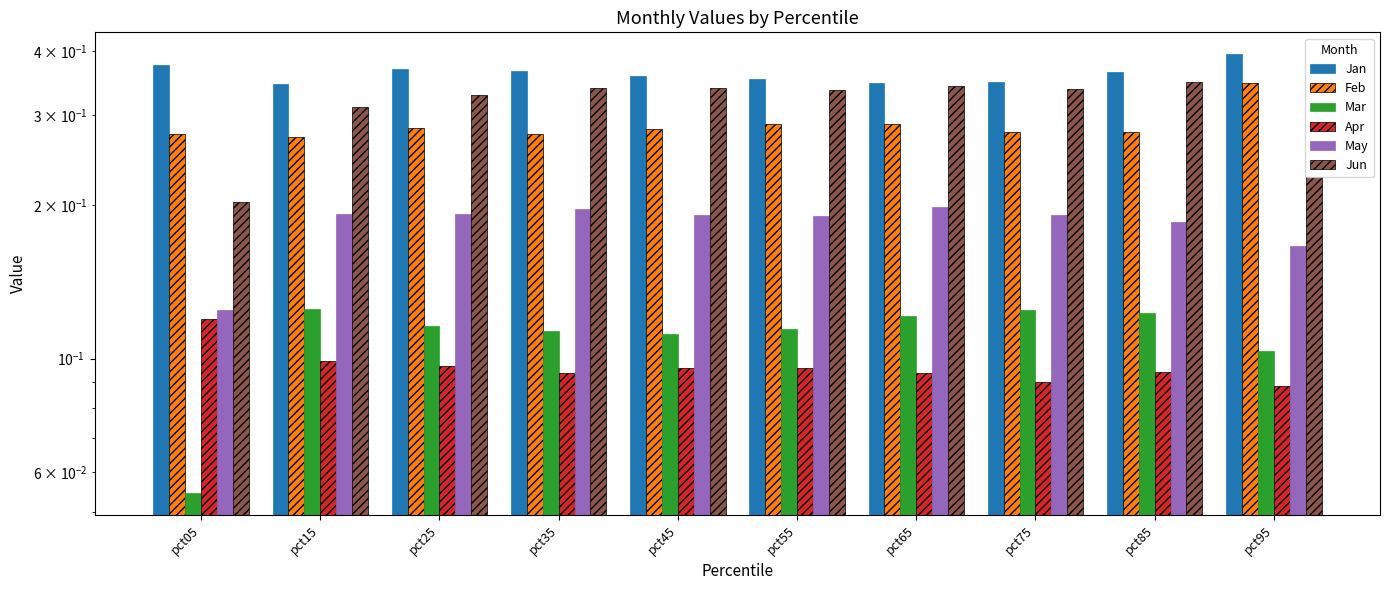

Reading right to left, what are all the values shown in this chart?

Jan: 0.4	0.4	0.3	0.3	0.4	0.4	0.4	0.4	0.3	0.4
Feb: 0.3	0.3	0.3	0.3	0.3	0.3	0.3	0.3	0.3	0.3
Mar: 0.1	0.1	0.1	0.1	0.1	0.1	0.1	0.1	0.1	0.1
Apr: 0.1	0.1	0.1	0.1	0.1	0.1	0.1	0.1	0.1	0.1
May: 0.2	0.2	0.2	0.2	0.2	0.2	0.2	0.2	0.2	0.1
Jun: 0.2	0.3	0.3	0.3	0.3	0.3	0.3	0.3	0.3	0.2